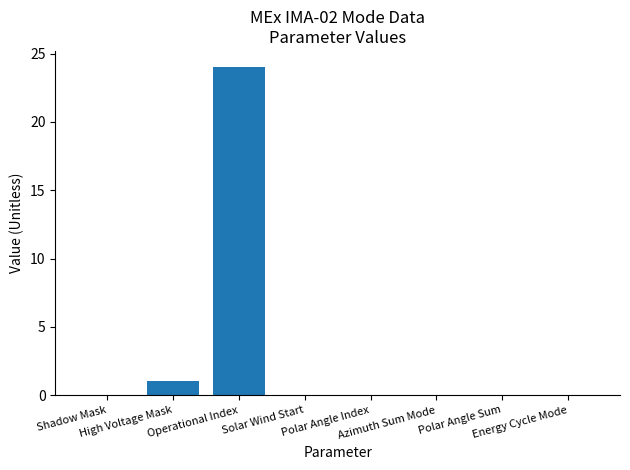

How many series are shown in this chart?

1